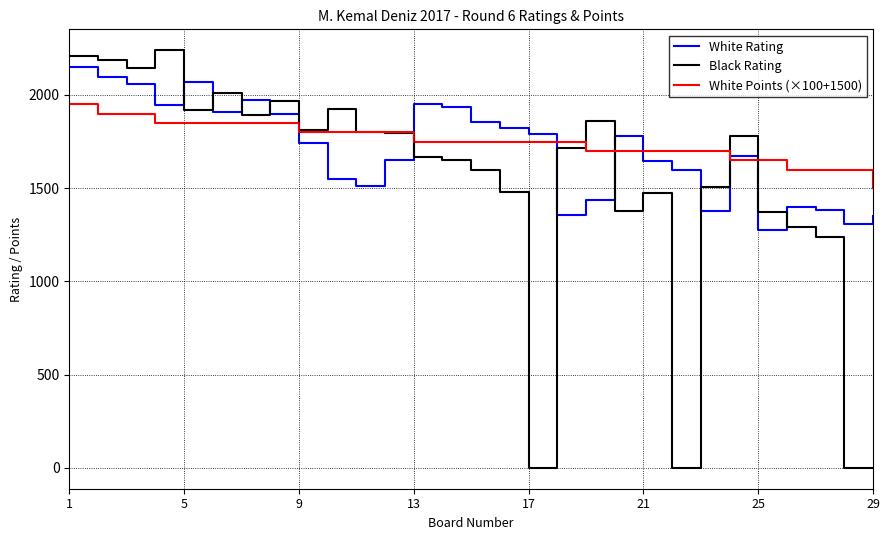

What is the maximum value shown in the chart?

2240